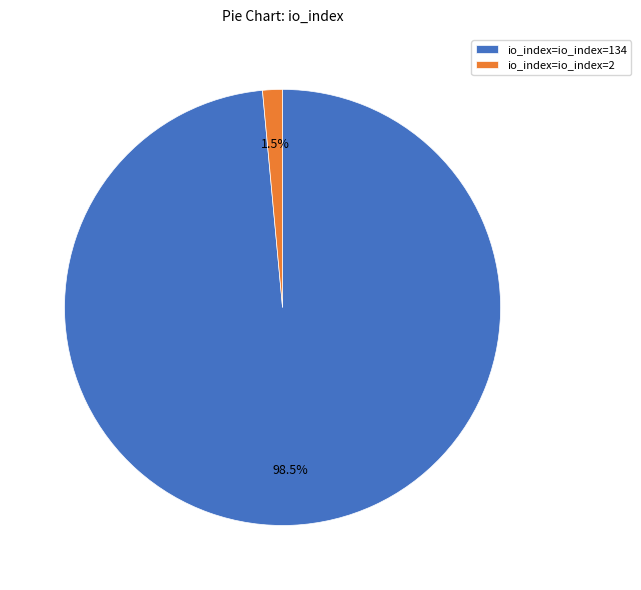

Does io_index=io_index=2 account for over 50% of the chart?

No